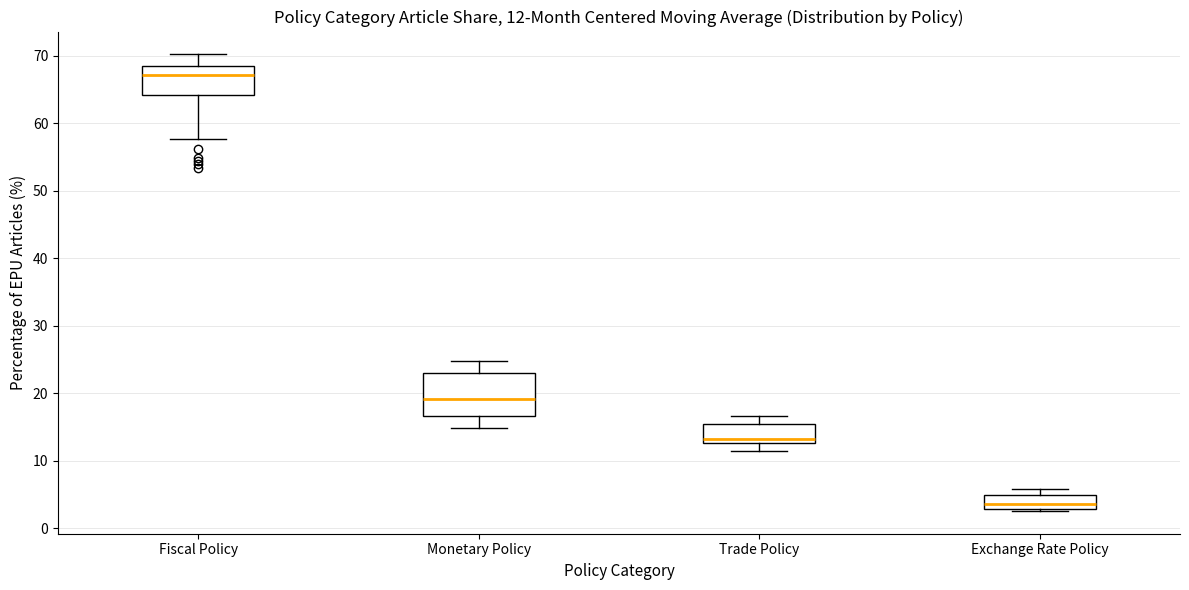

Comparing the boxes themselves (not the whiskers), which one is the tallest?

Monetary Policy